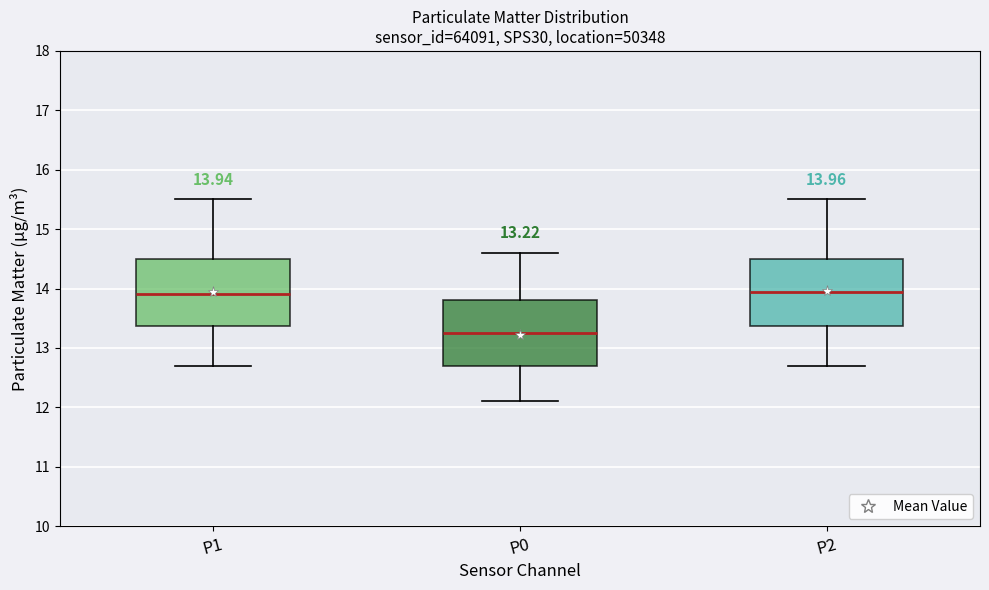

Which box has the lowest median line?

P0